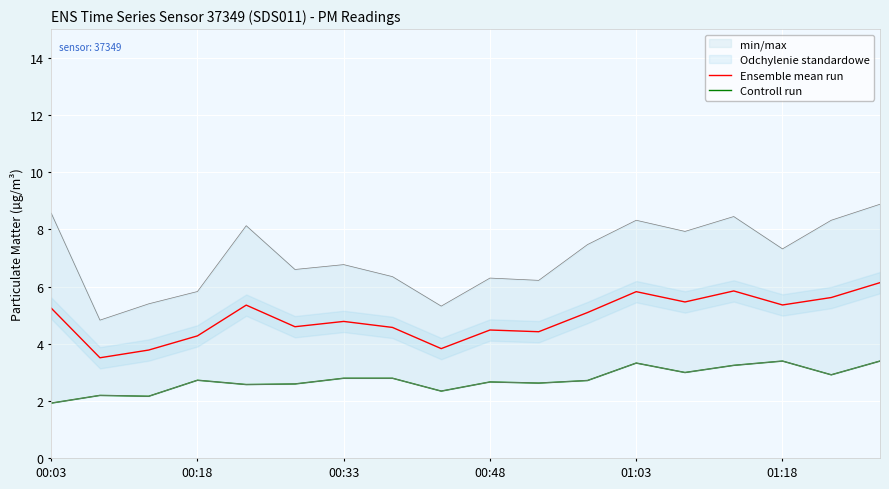

Read the Controll run value at 13.

3.0